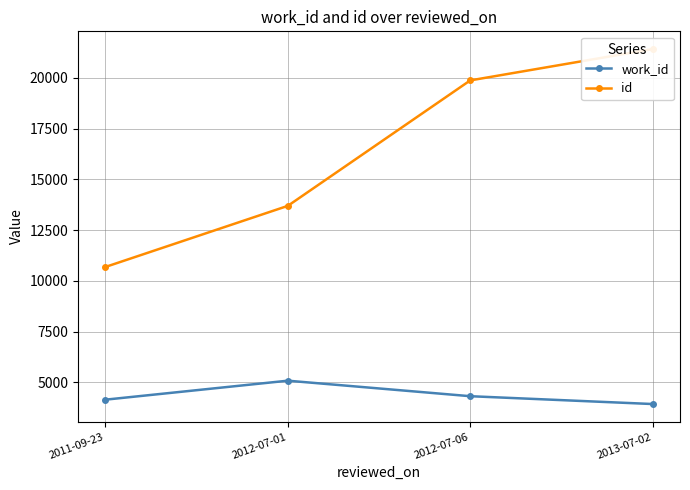

At which label does work_id reach its peak?

2012-07-01